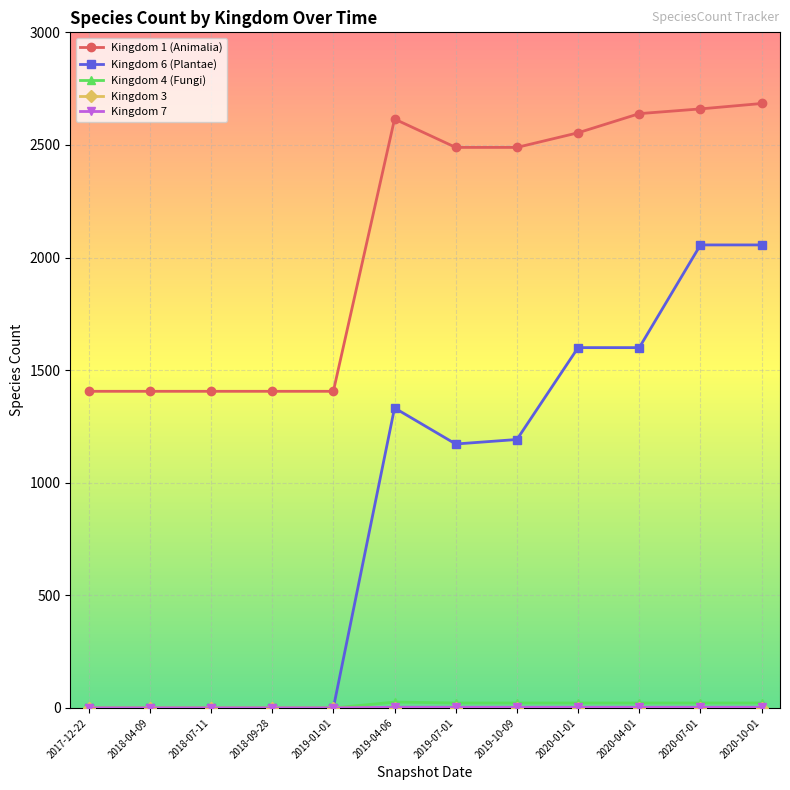

What is the maximum value shown in the chart?

2684